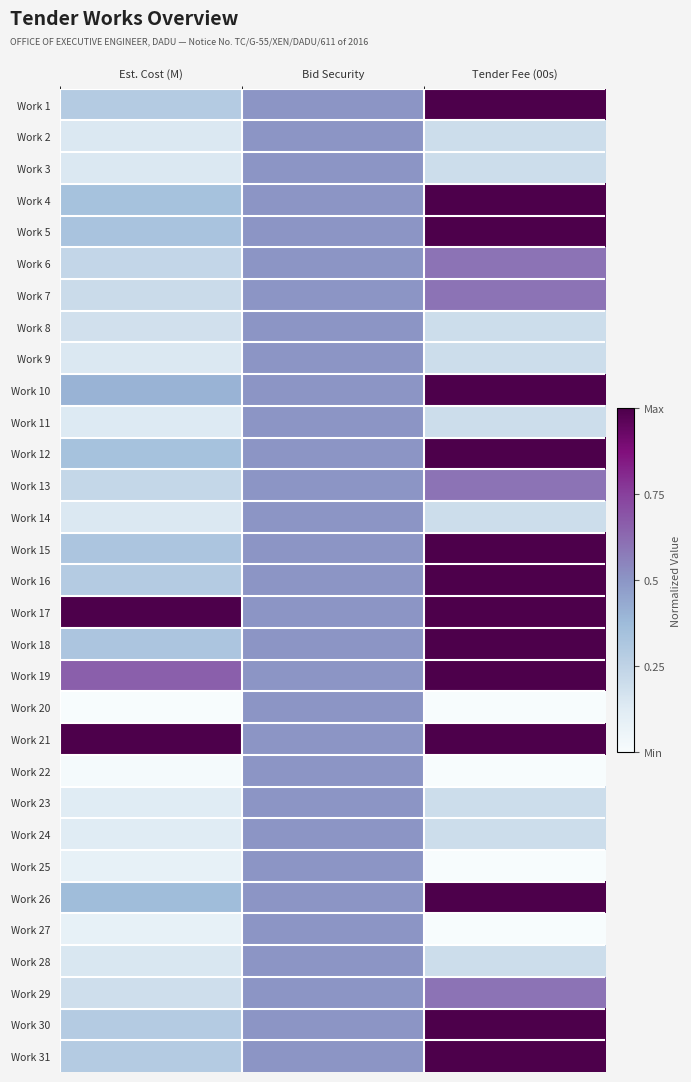

Which has a higher value, Bid Security or Est. Cost (M)?

Bid Security